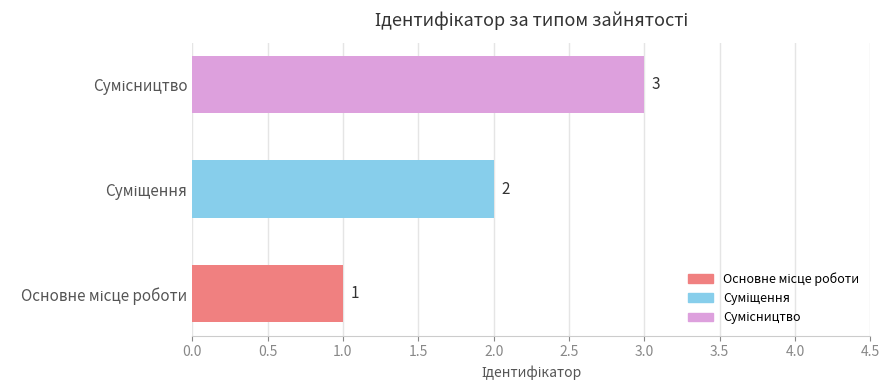

What is the sum of all values?

6